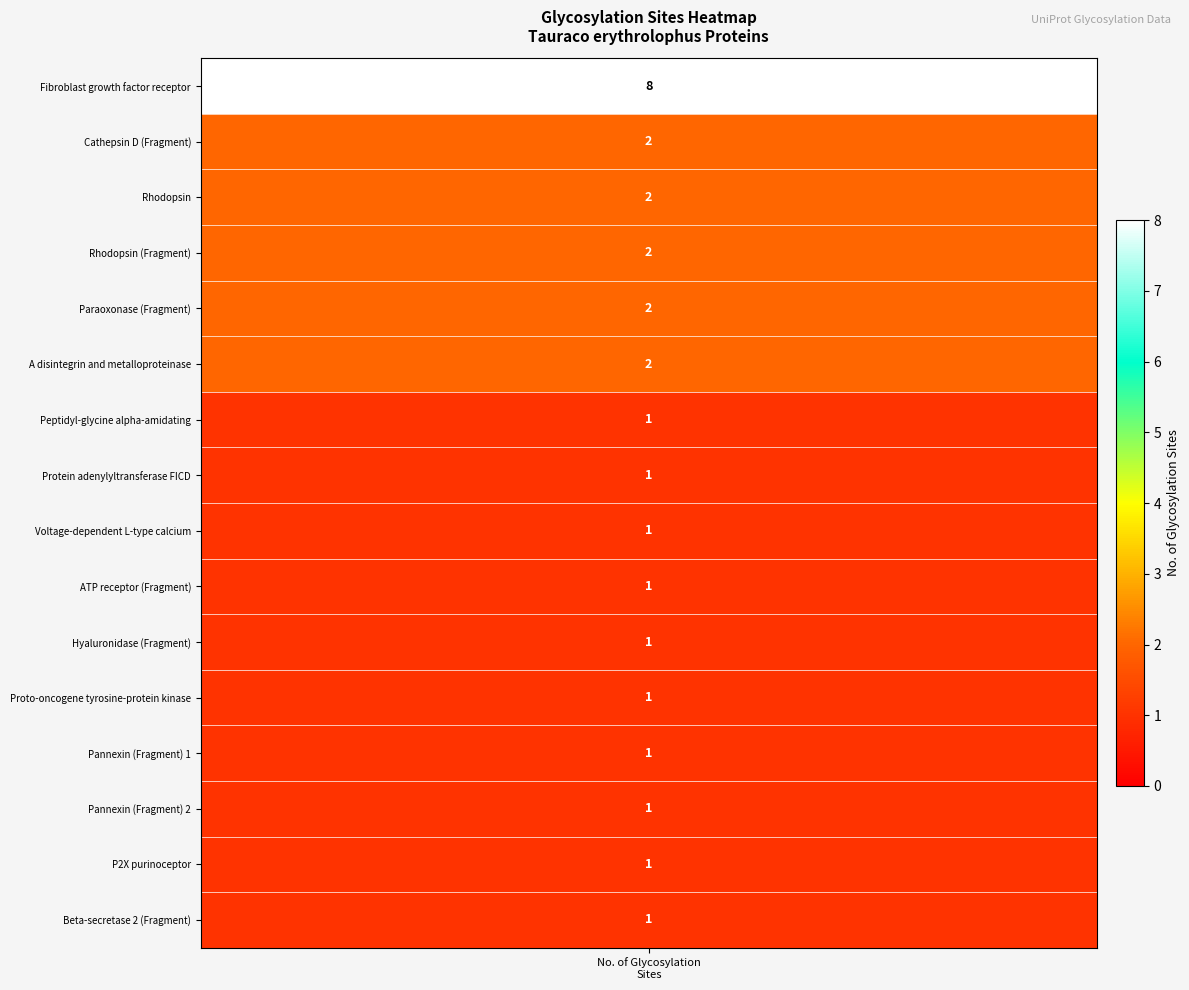

The value at glycosylation_sites is 8. True or false?

True